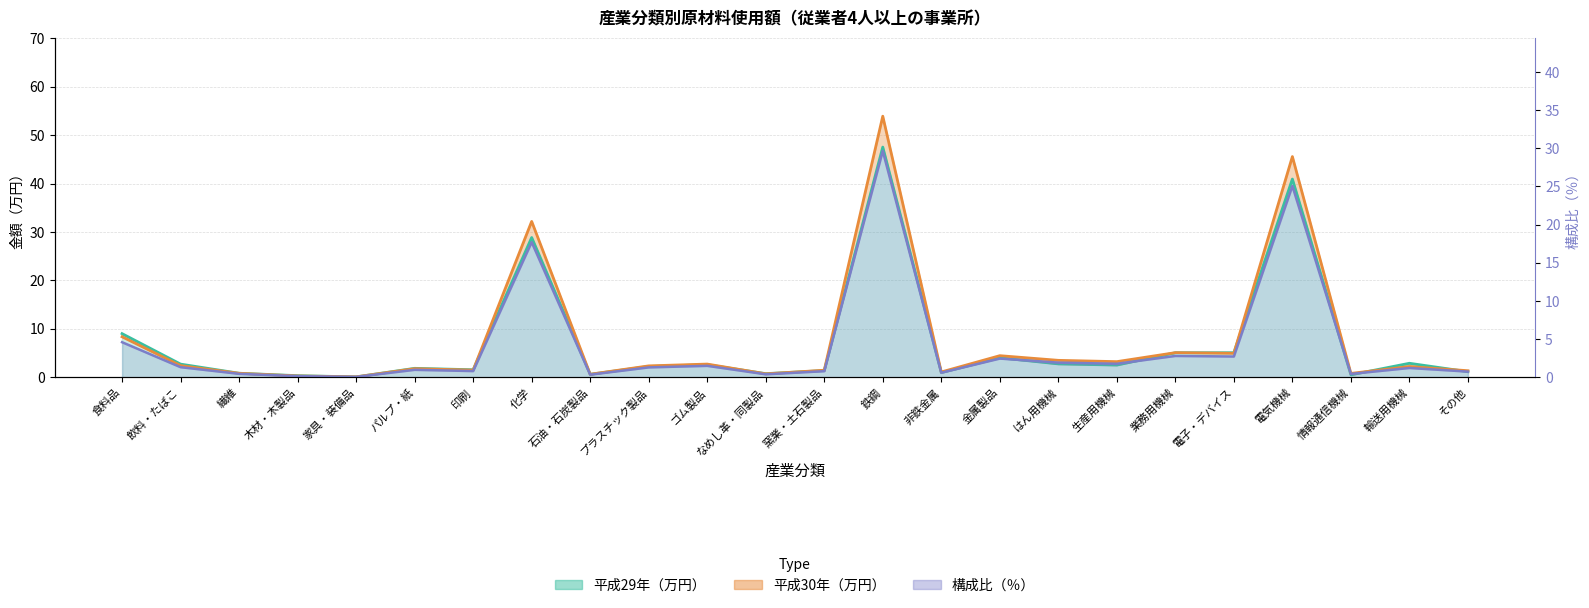

How many lines are shown in the chart?

3